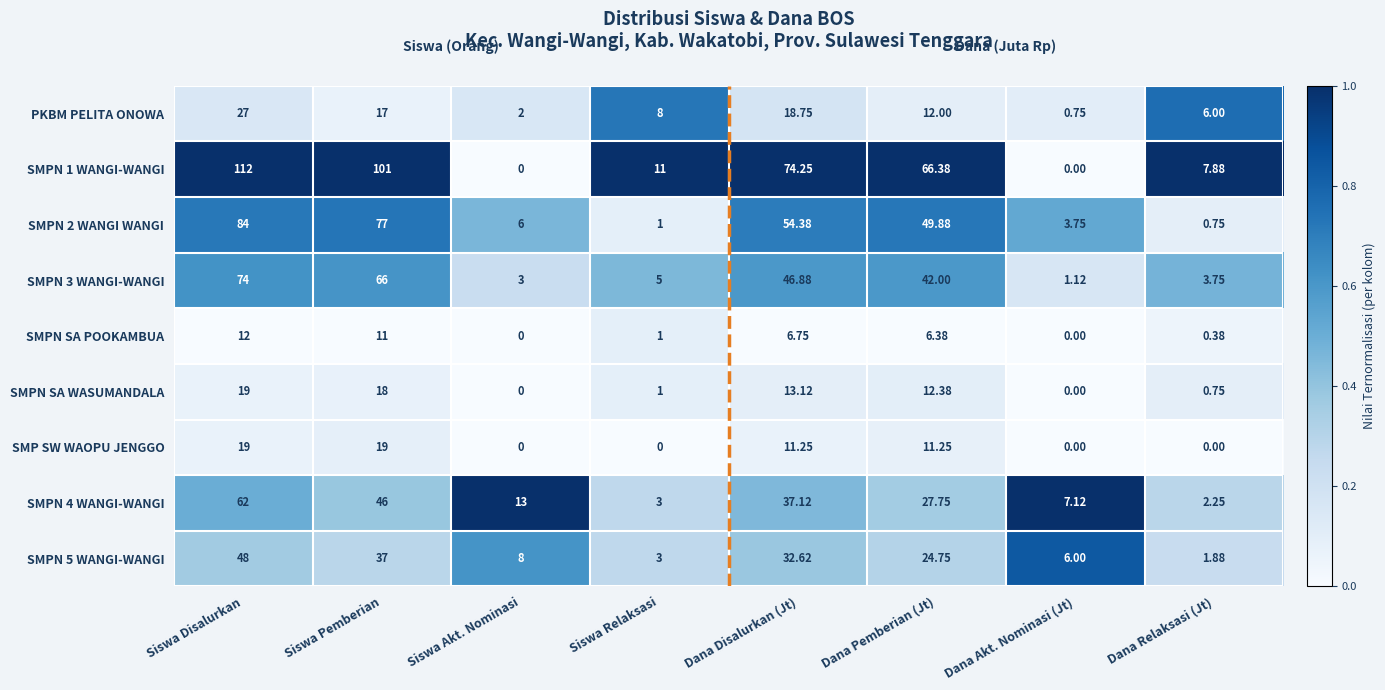

What is the difference between the highest and lowest values at Siswa Pemberian?

90.0